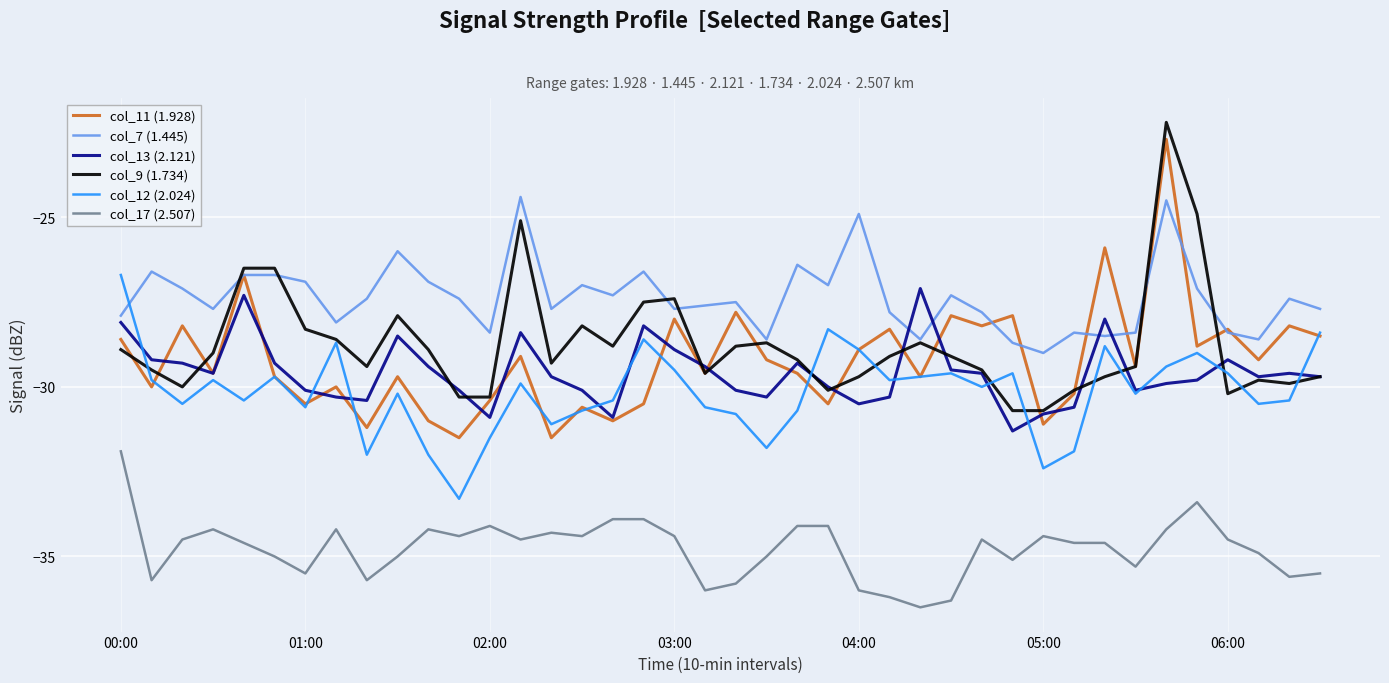

Which series has the largest range (max minus min)?

col_11 (1.928)